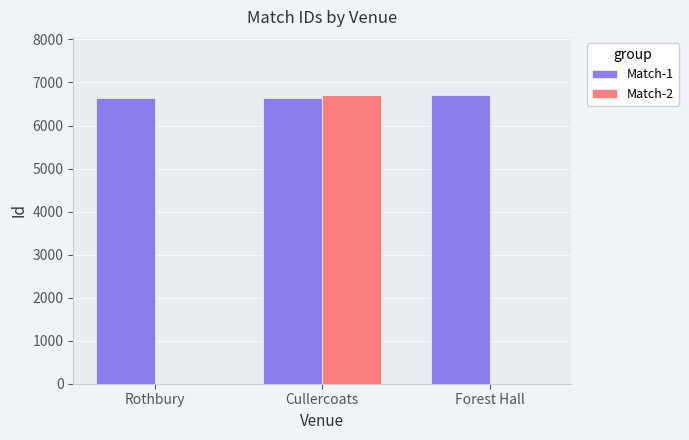

Count the number of data series in this chart.

2